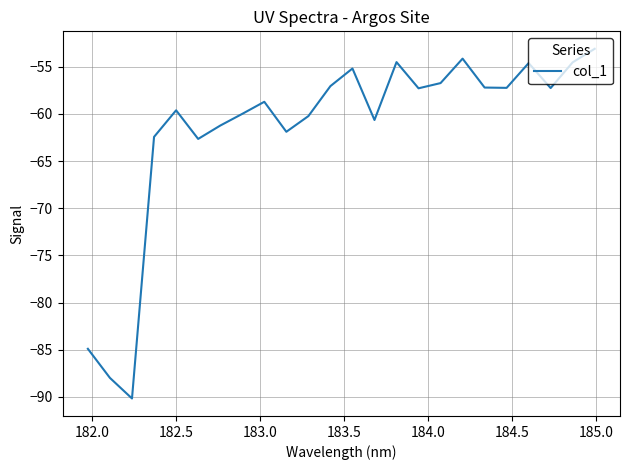

What is the smallest value displayed?

-90.2